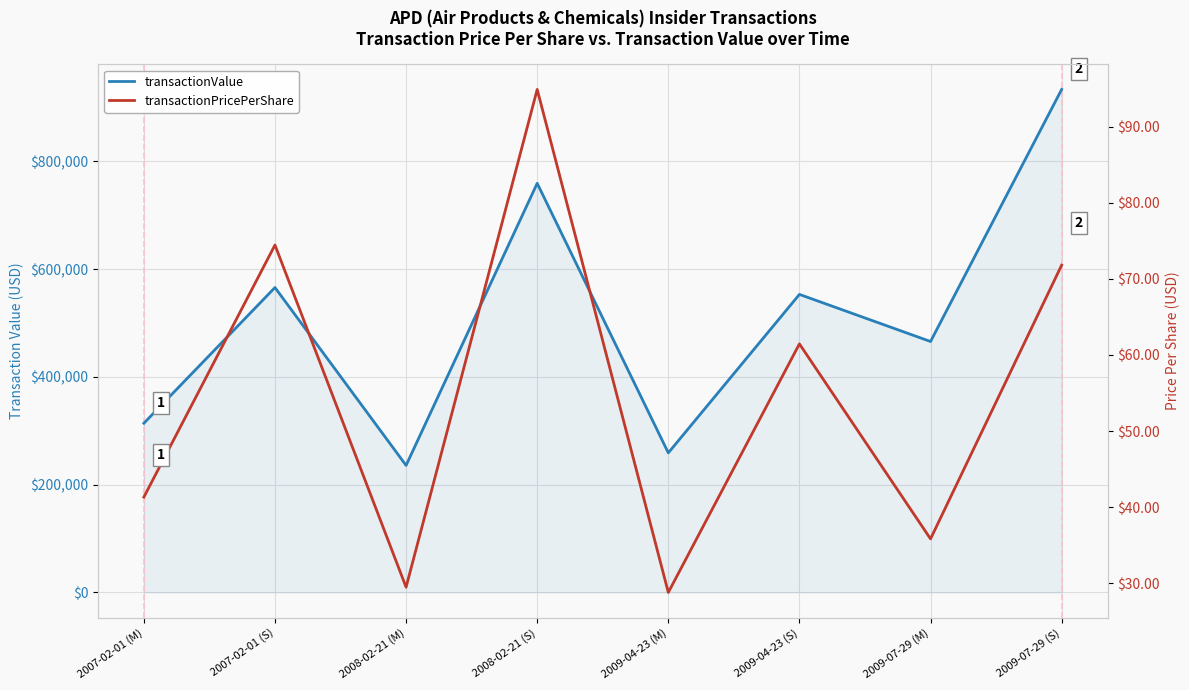

Between 2009-04-23 (S) and 2009-07-29 (M), which series saw the biggest shift?

transactionValue